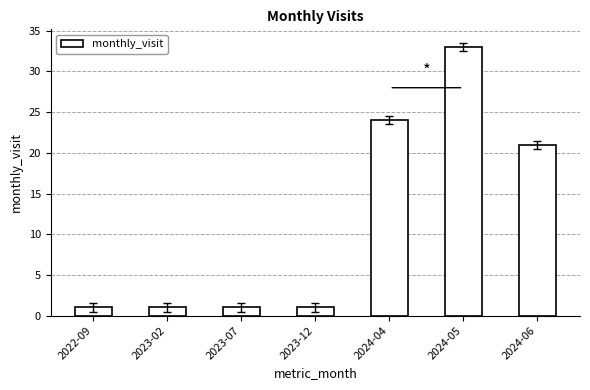

What is the difference between the values at 2023-07 and 2024-05?

32